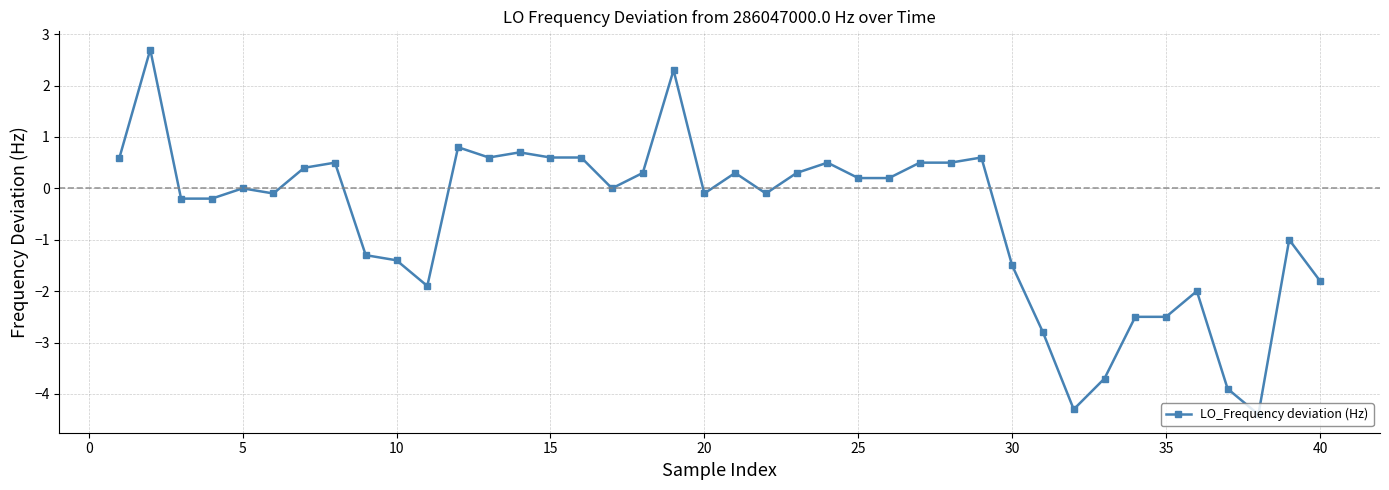

Reading left to right, extract all data points from this chart.

0.6	2.7	-0.2	-0.2	0.0	-0.1	0.4	0.5	-1.3	-1.4	-1.9	0.8	0.6	0.7	0.6	0.6	0.0	0.3	2.3	-0.1	0.3	-0.1	0.3	0.5	0.2	0.2	0.5	0.5	0.6	-1.5	-2.8	-4.3	-3.7	-2.5	-2.5	-2.0	-3.9	-4.4	-1.0	-1.8